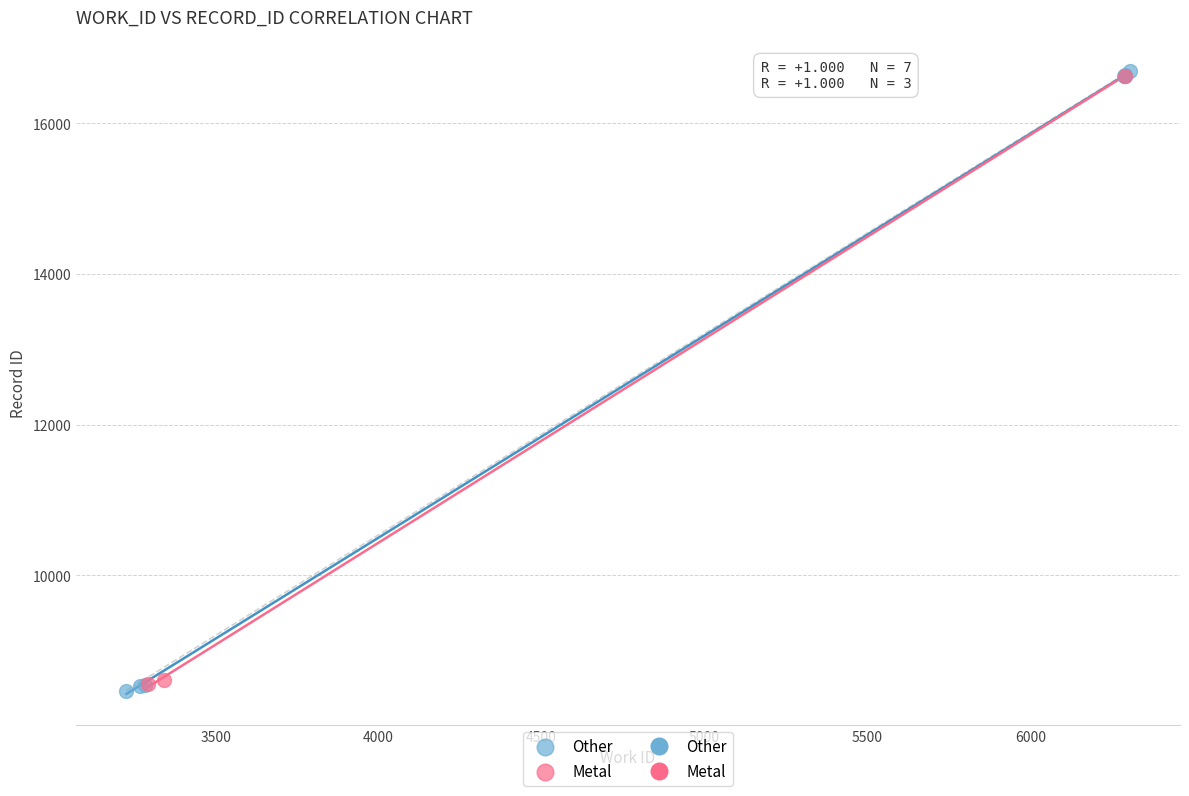

Which series has the widest spread of Y values?

Other